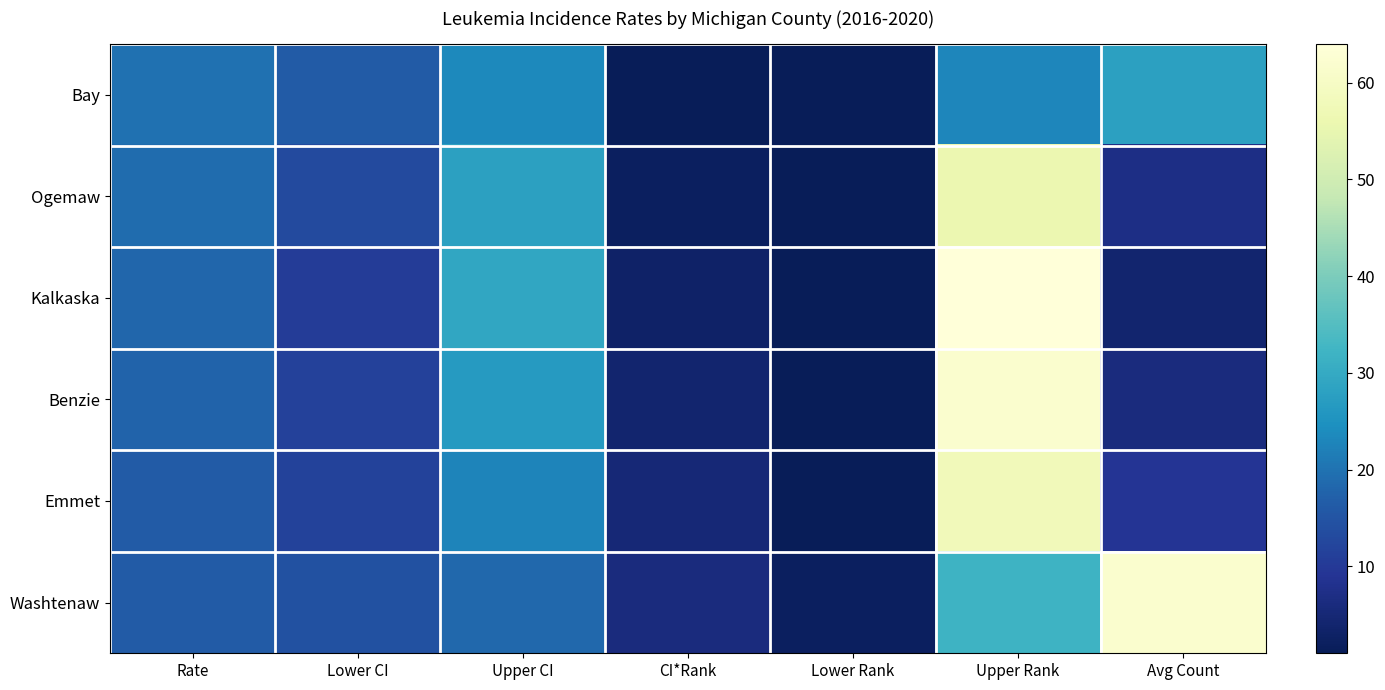

What is the total value across all series at Lower Rank?

7.0